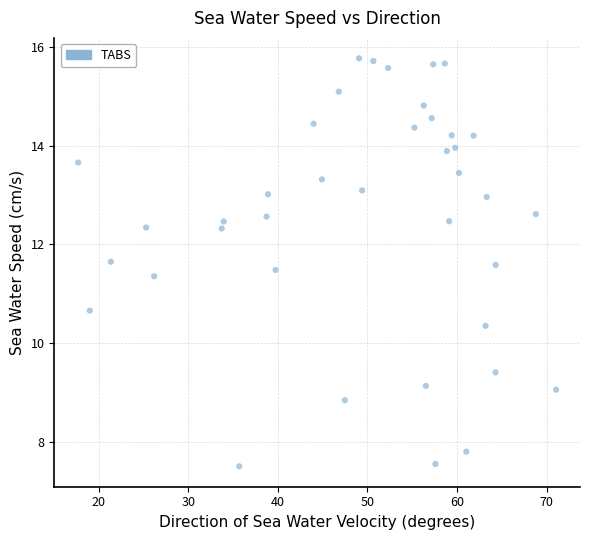

What is the range of X values (max minus min)?

53.4